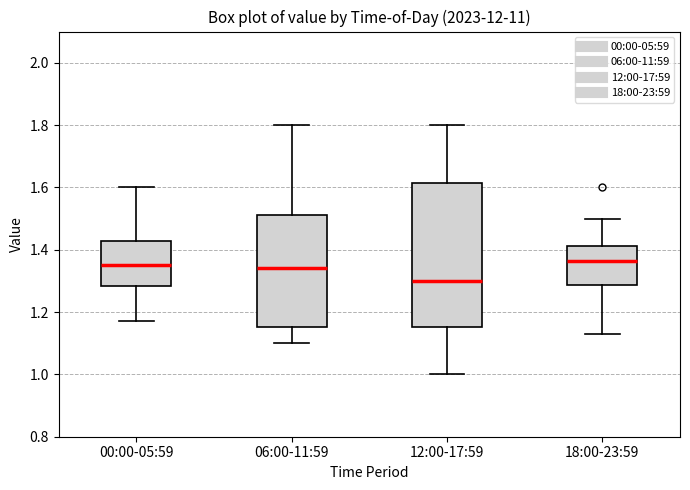

Comparing the boxes themselves (not the whiskers), which one is the tallest?

12:00-17:59